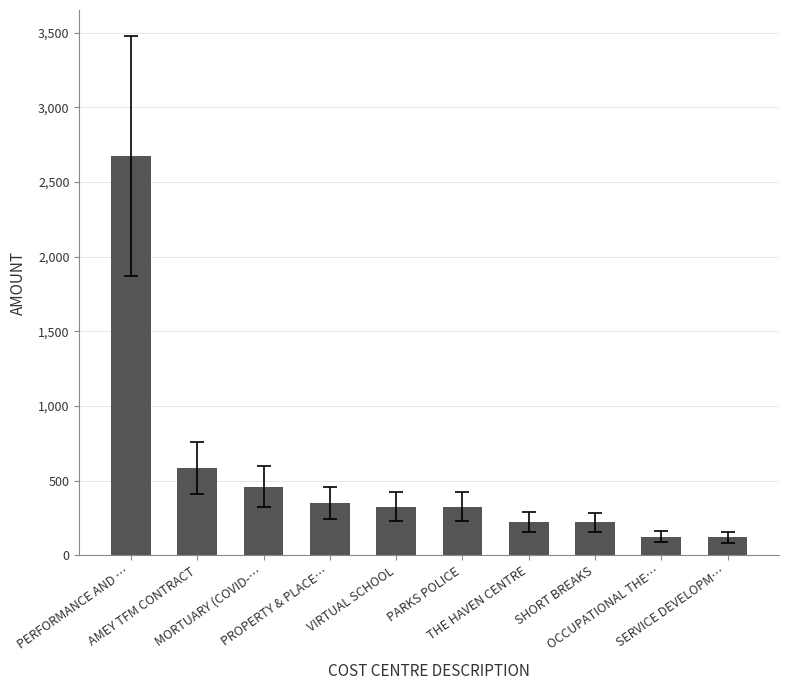

What is the average value?

540.7